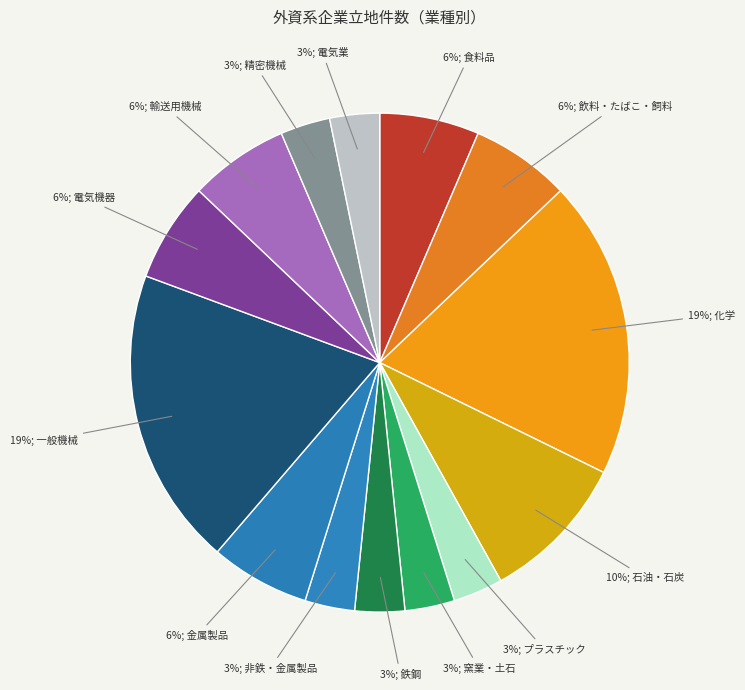

Which slice is the largest?

化学